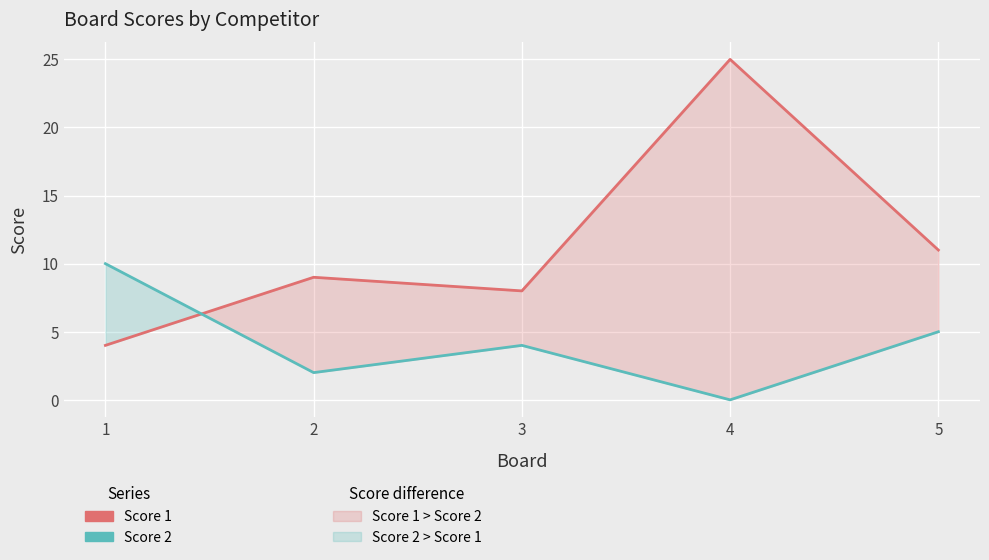

At which label does Score 2 reach its minimum?

4